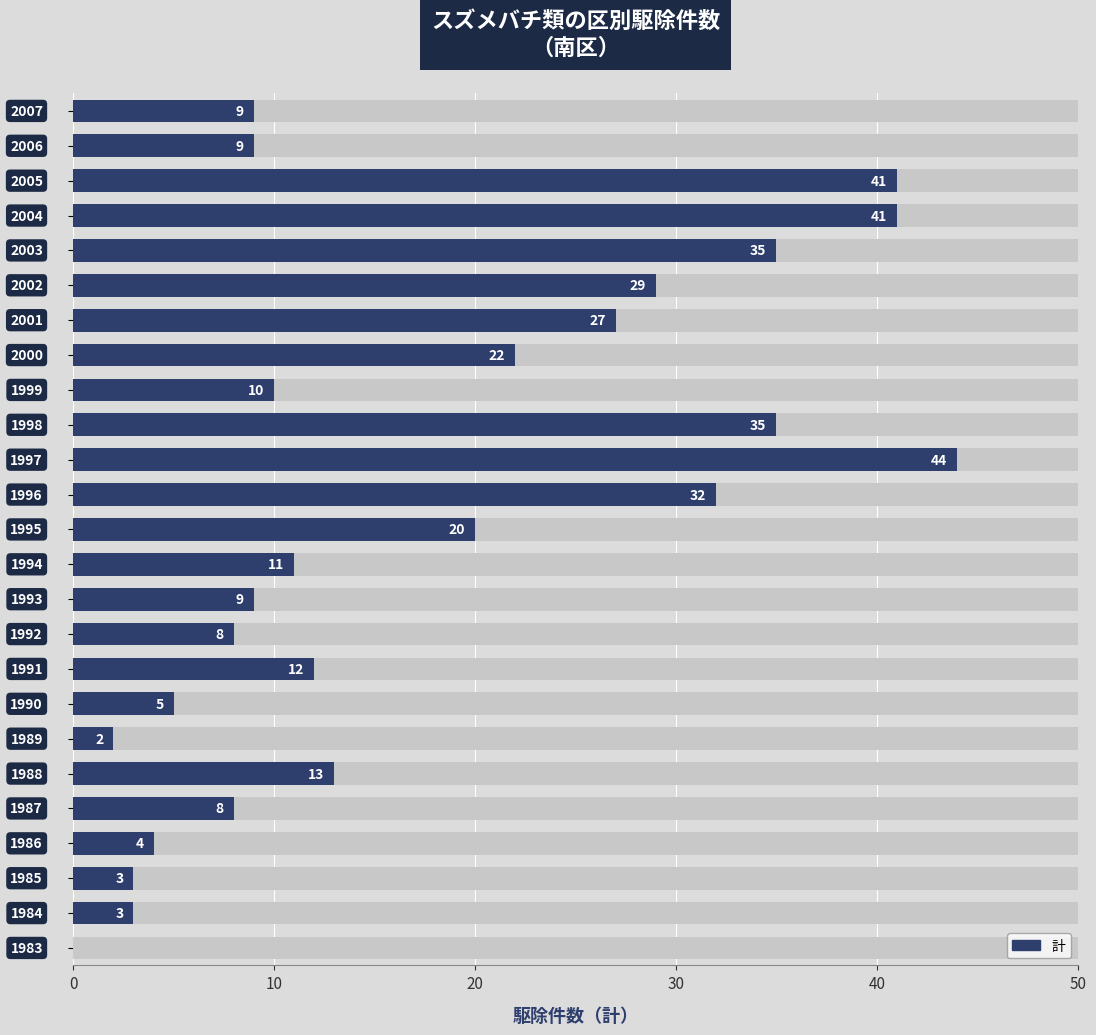

What is the value of the 12th bar from the left?

11